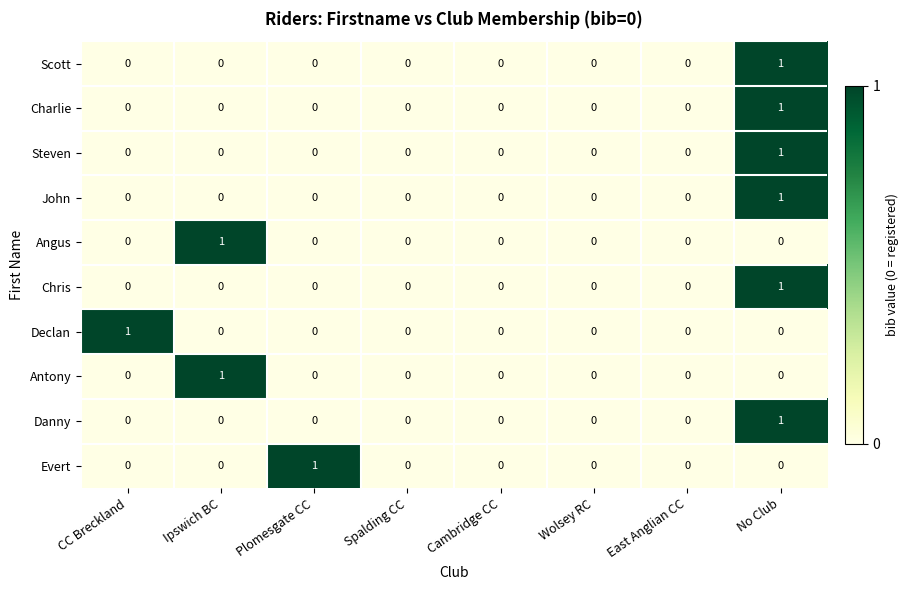

What is the difference between the highest and lowest values at CC Breckland?

1